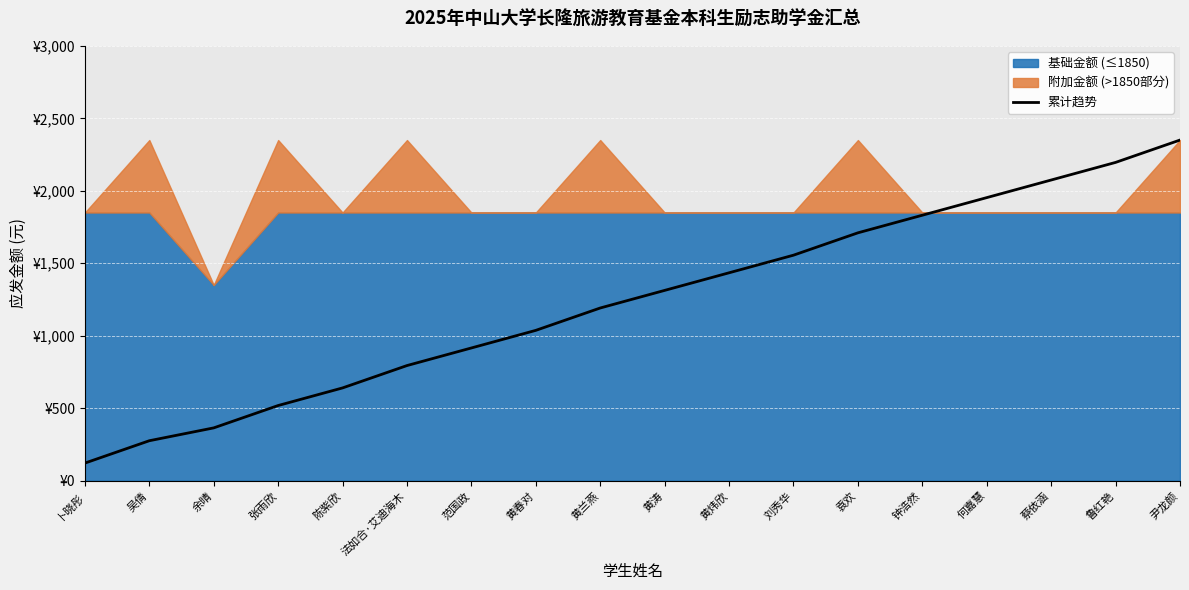

Does the chart display data point markers on the line(s)?

No